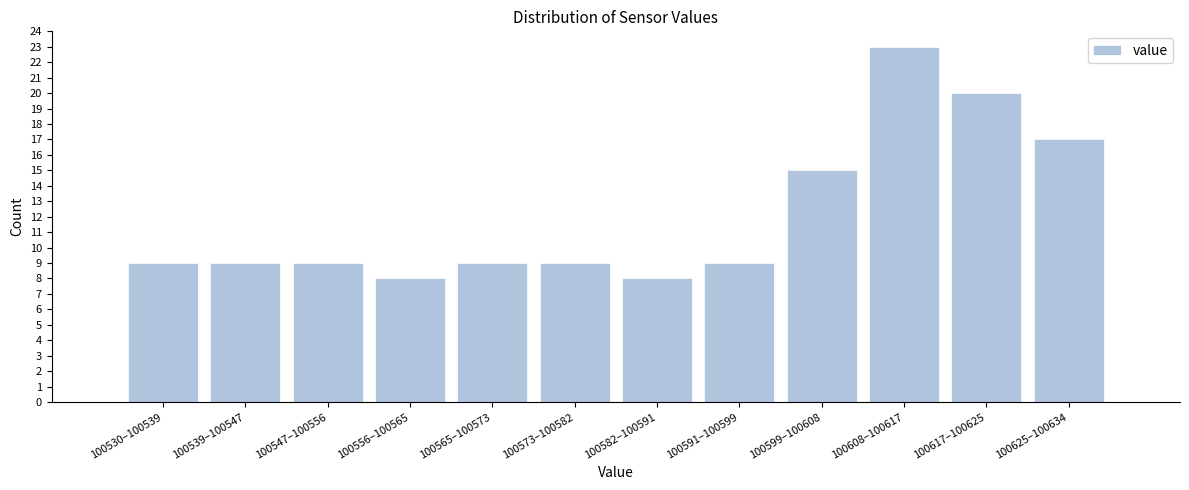

Reading left to right, list all the values displayed in this chart.

9	9	9	8	9	9	8	9	15	23	20	17